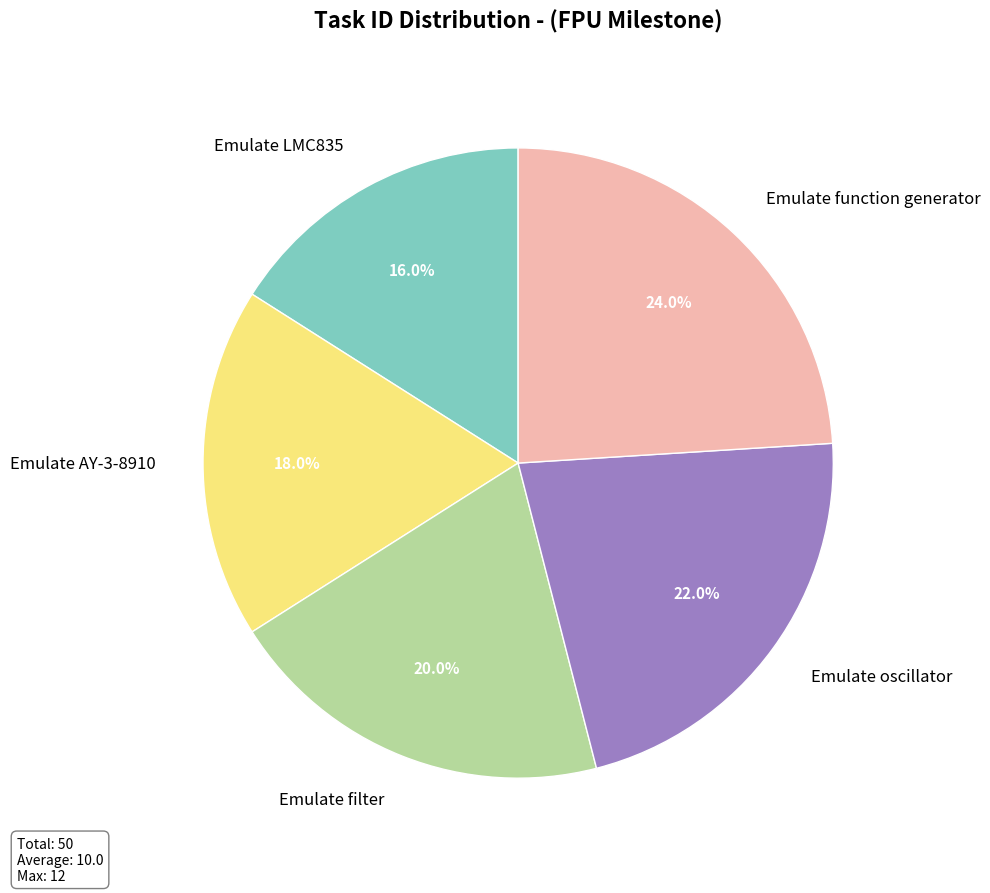

What is the largest slice in the pie chart?

Emulate function generator